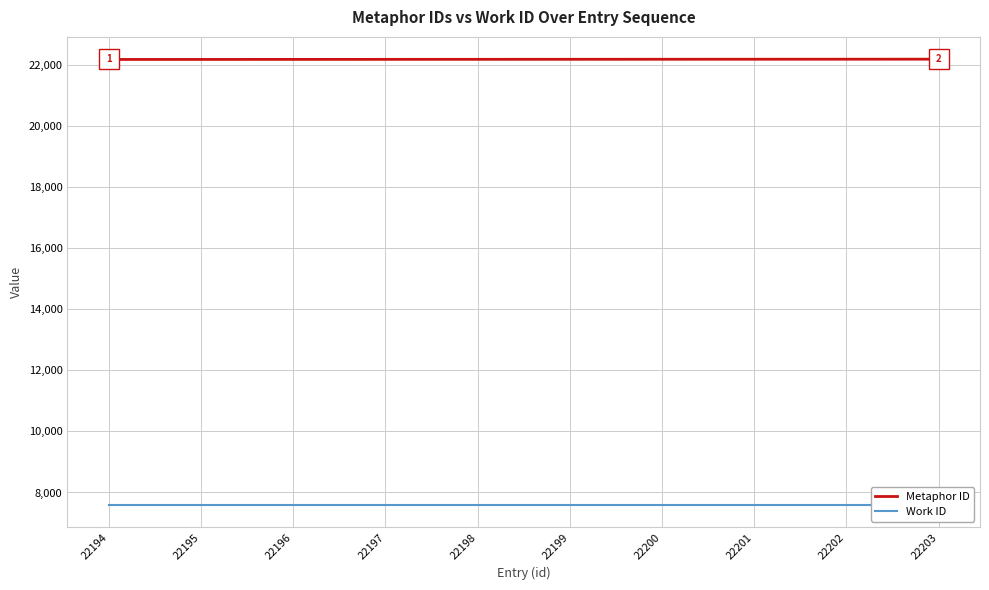

At which label does Work ID reach its minimum?

22194